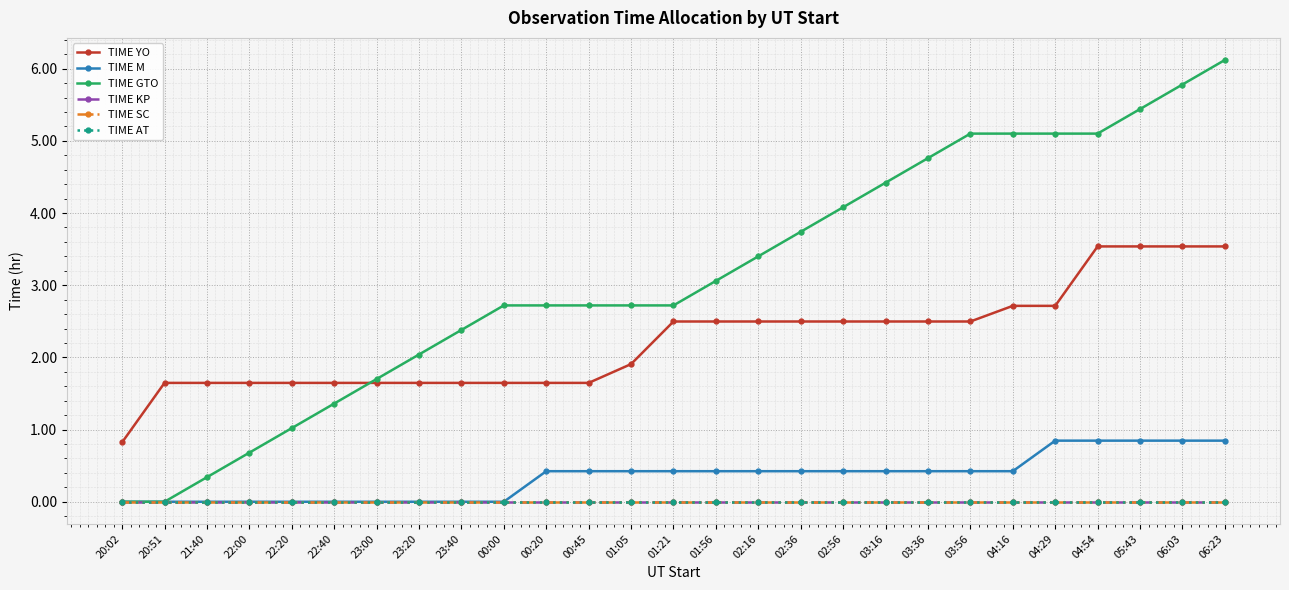

Does the chart display data point markers on the line(s)?

Yes